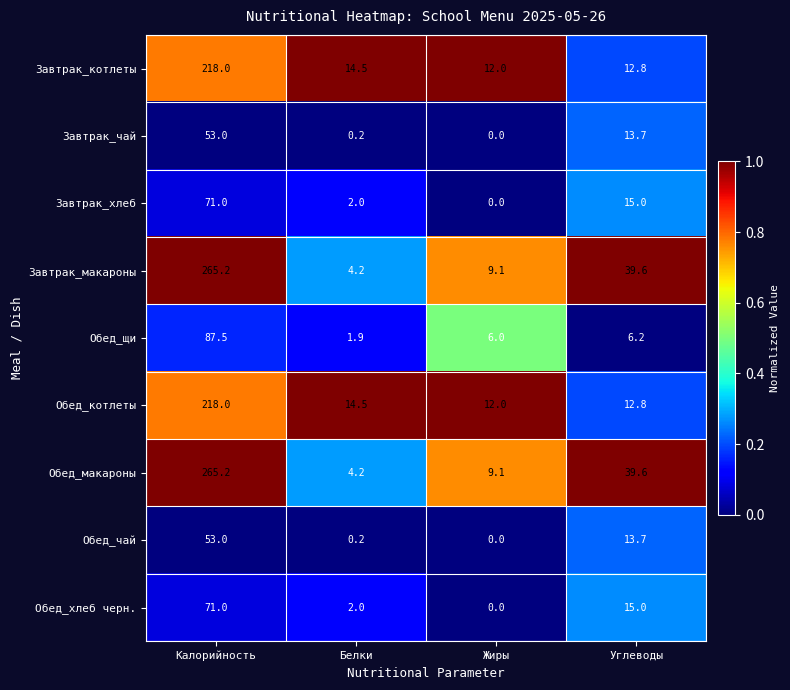

The value of Завтрак_чай at Калорийность is 14.8. True or false?

False